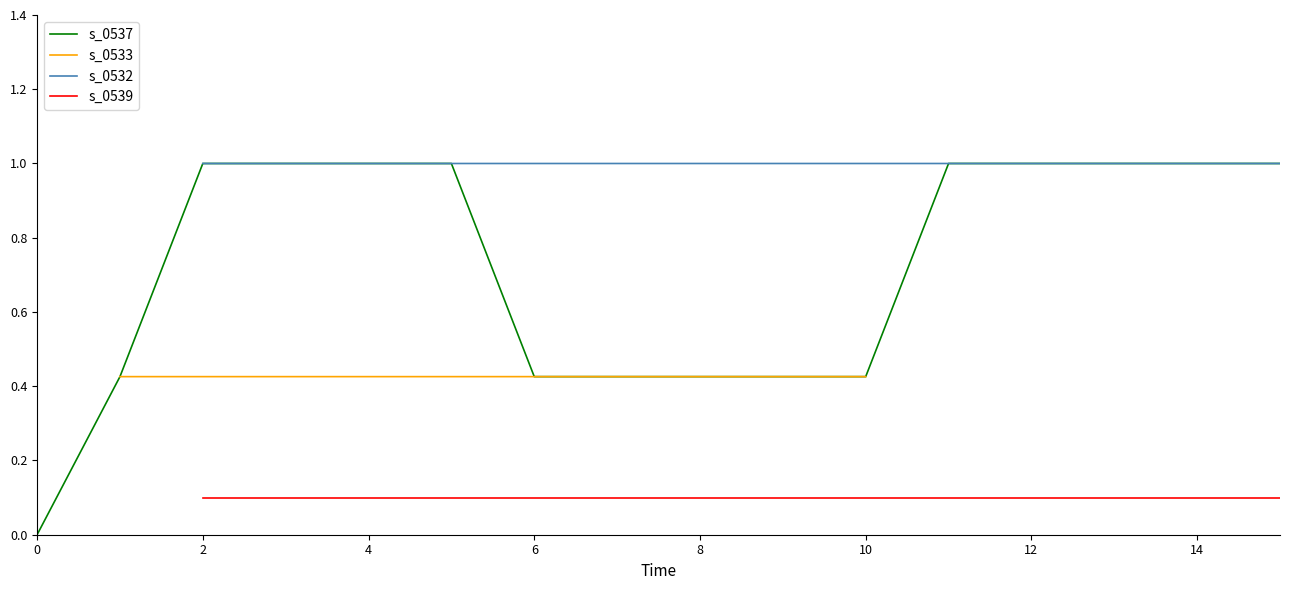

What is the value of the 4th point from the left?

1.0